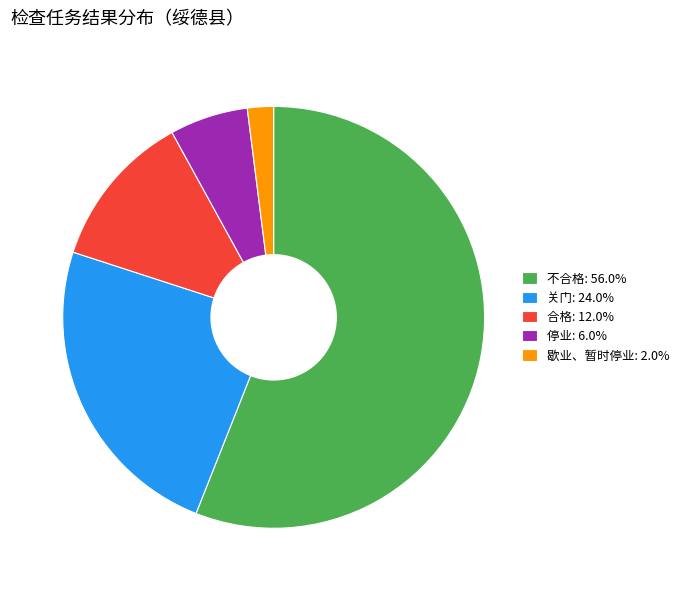

Count the number of slices in the pie.

5